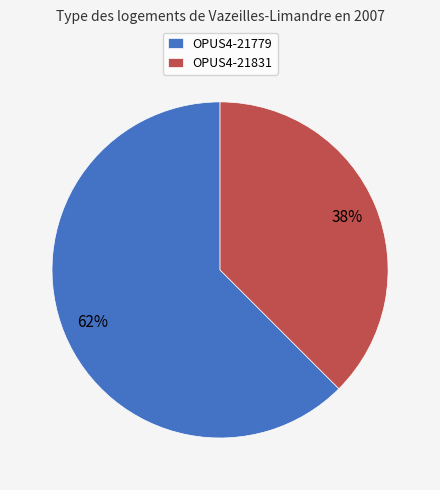

Is the sum of OPUS4-21779 and OPUS4-21831 greater than half?

Yes